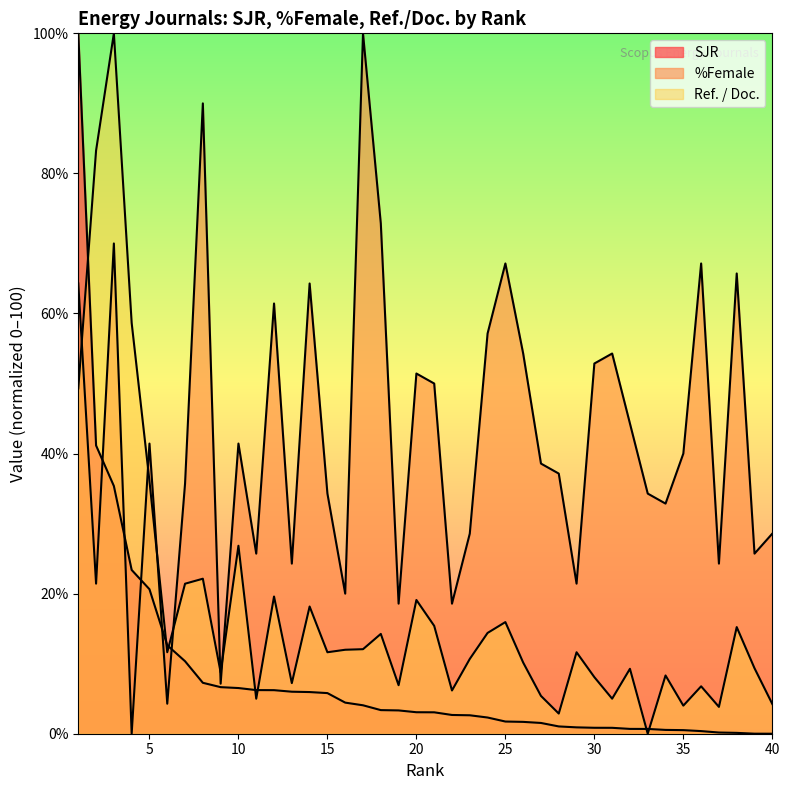

Rank the series at 18 from highest to lowest value.

%Female, Ref. / Doc., SJR